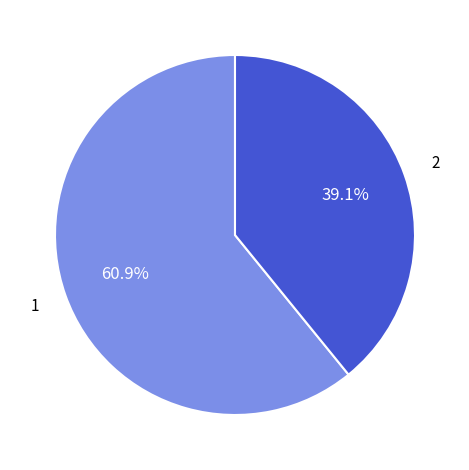

Is there a majority slice in this chart?

Yes